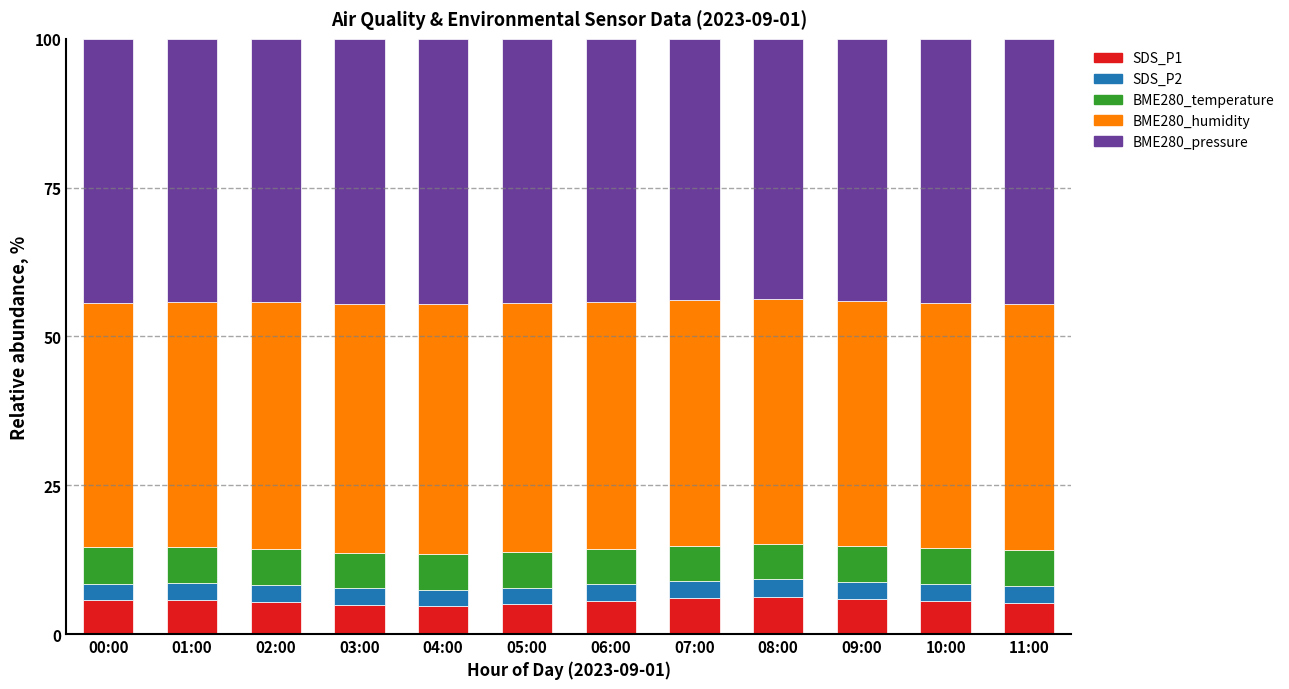

How many bars are there in total?

12